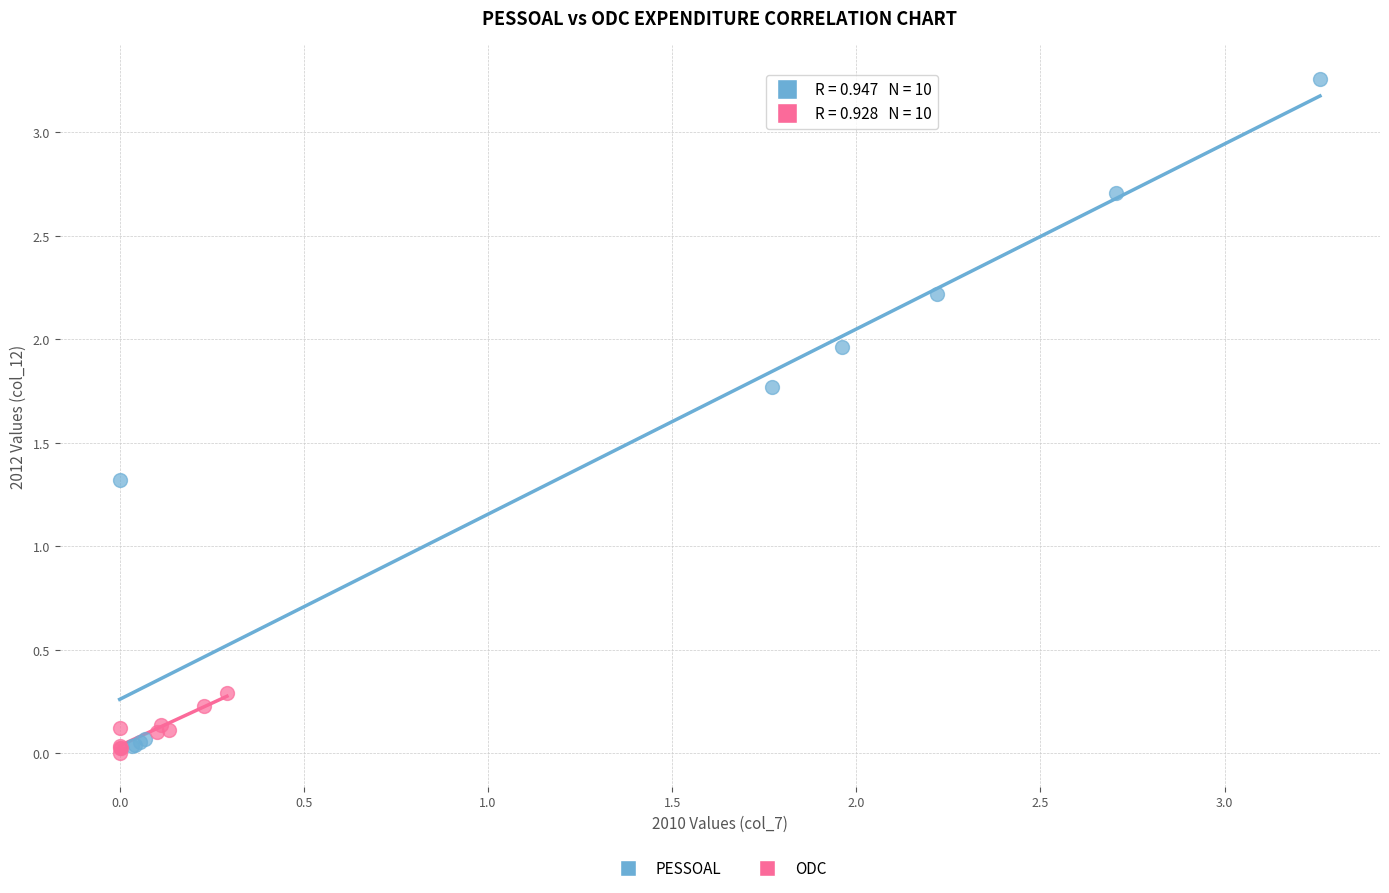

What are all the series names shown in the legend?

PESSOAL, ODC